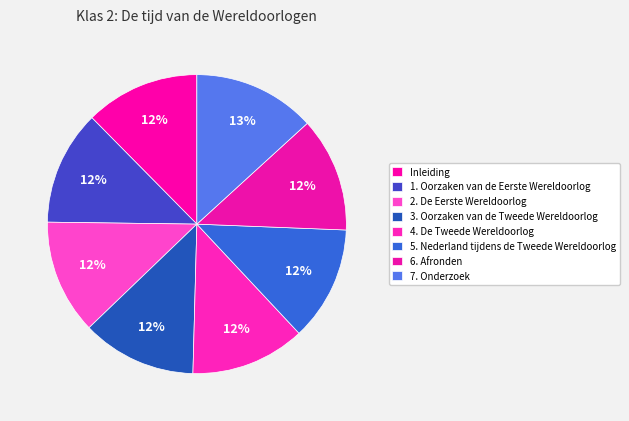

The 4. De Tweede Wereldoorlog slice represents 12% of the pie. True or false?

True